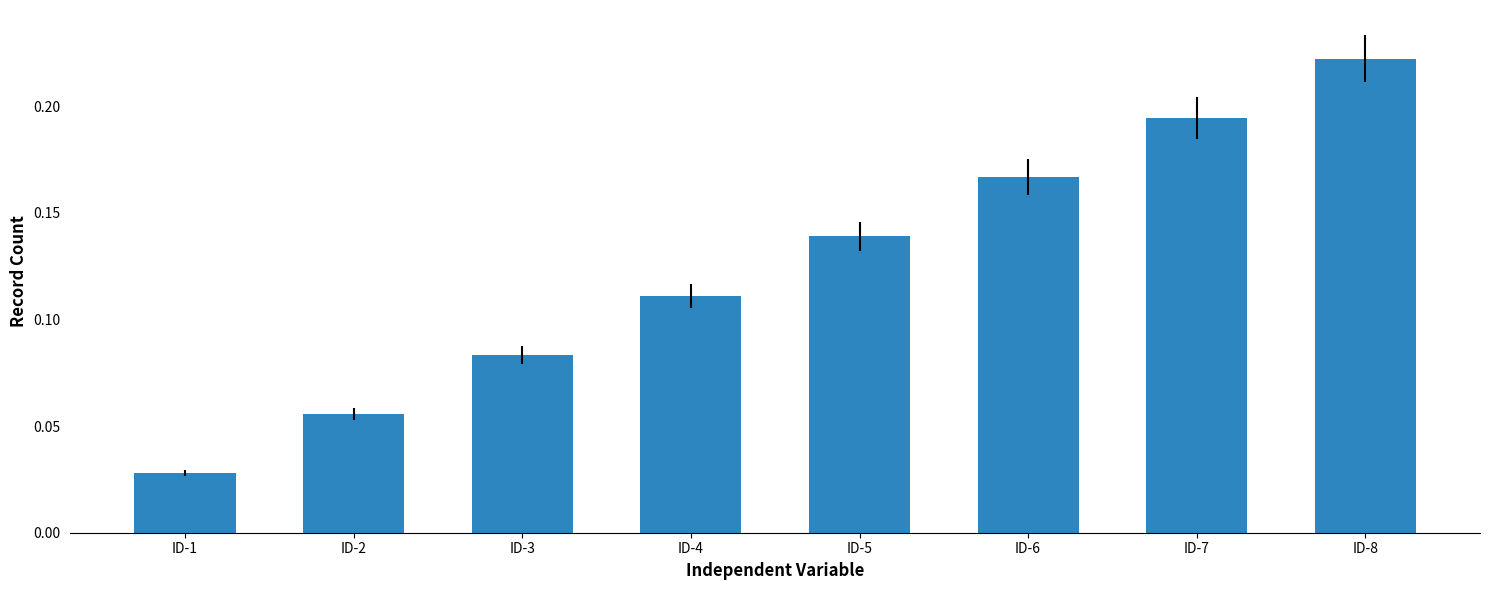

Rank the categories by value from lowest to highest.

ID-1, ID-2, ID-3, ID-4, ID-5, ID-6, ID-7, ID-8